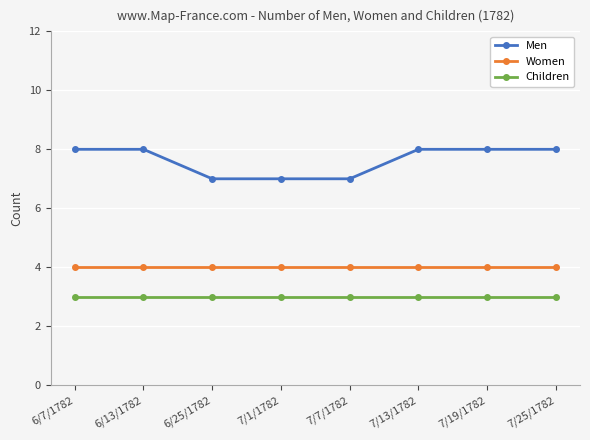

List the series in order of their peak value, highest first.

Men, Women, Children